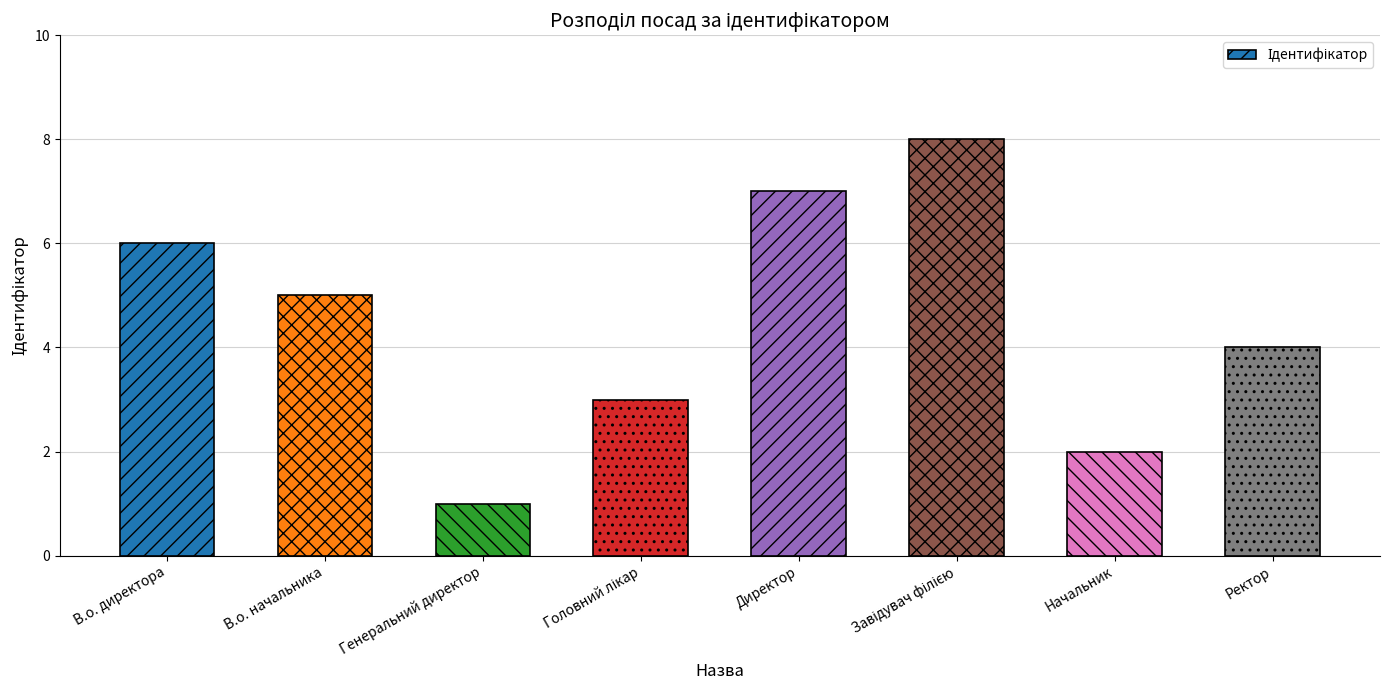

What is the label of the 1st bar from the left?

В.о. директора